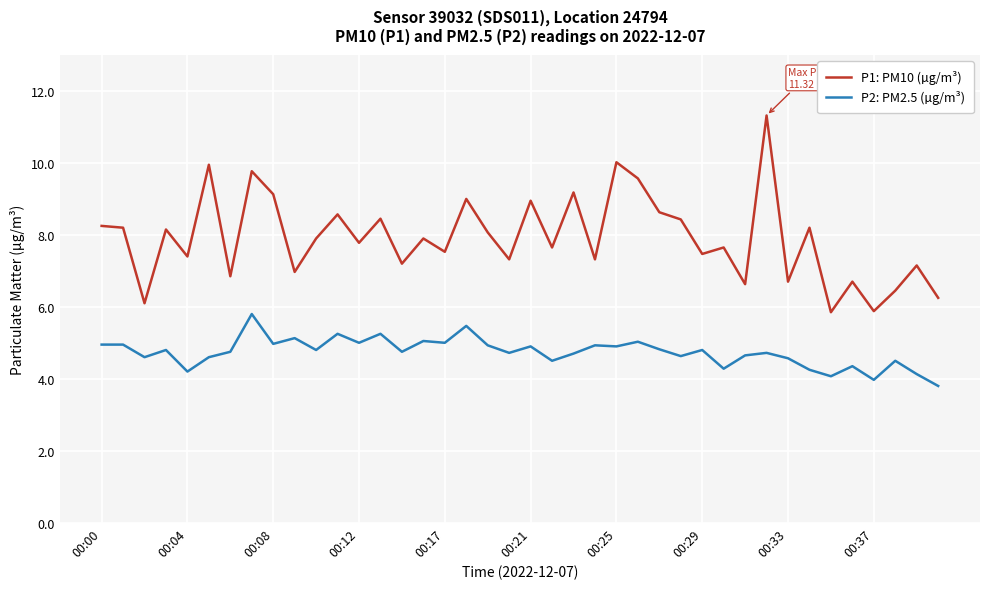

True or false: P2: PM2.5 (µg/m³) and P1: PM10 (µg/m³) cross at least once.

False